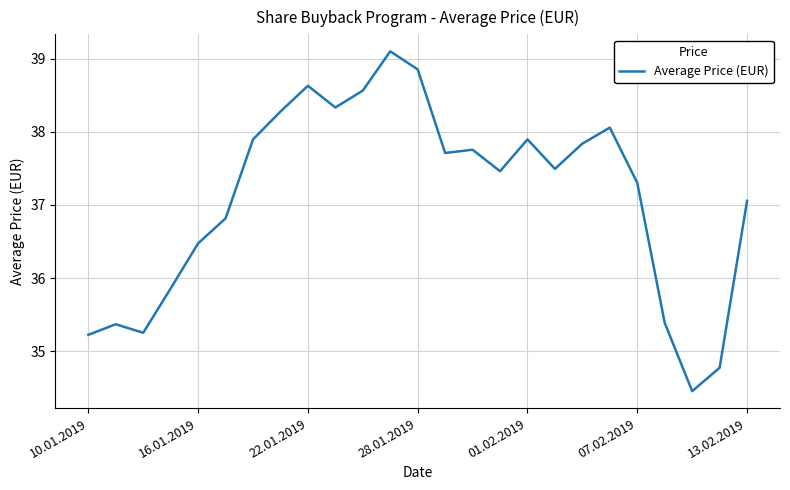

What is the difference between the maximum and minimum values?

4.6